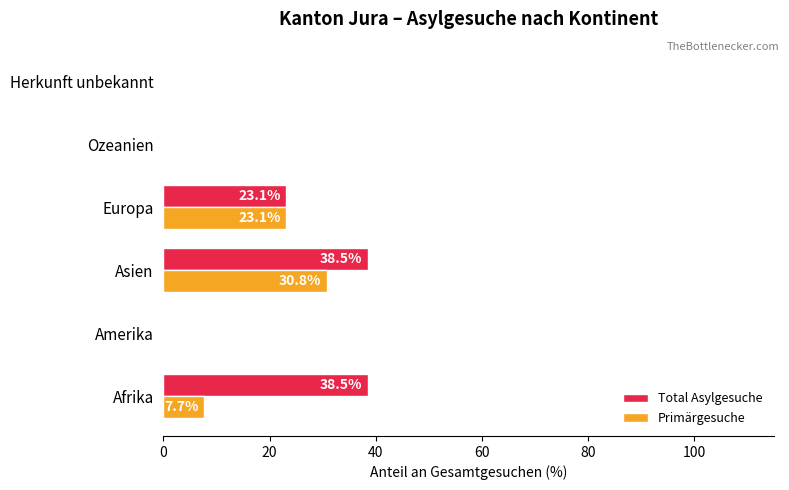

How many data points in Total Asylgesuche are above 23?

3